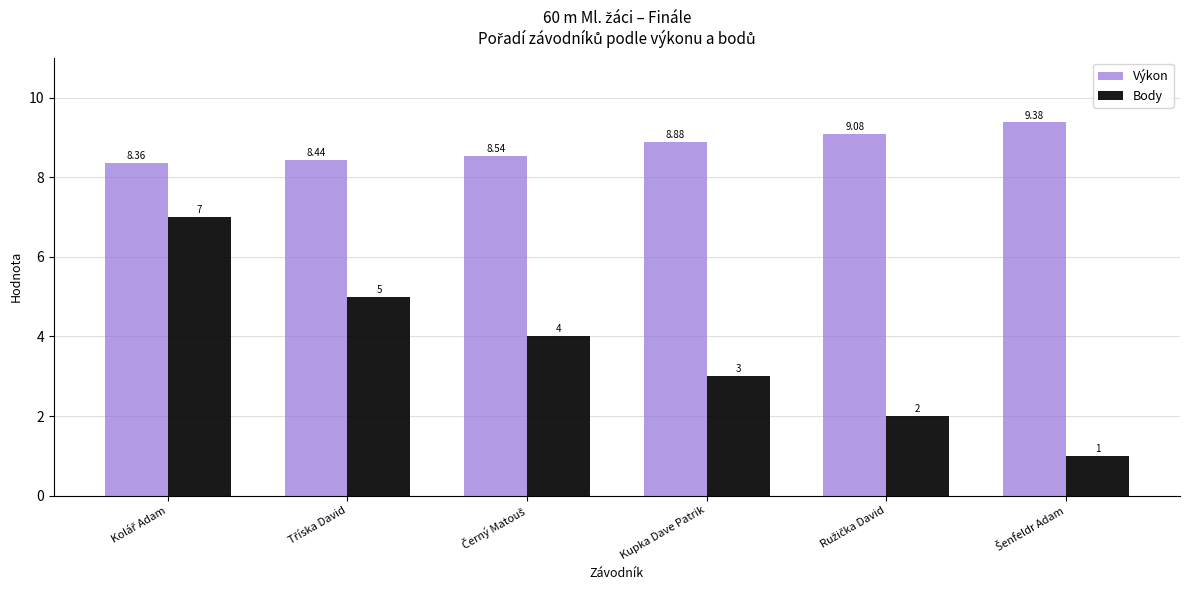

Does the chart contain stacked bars?

No